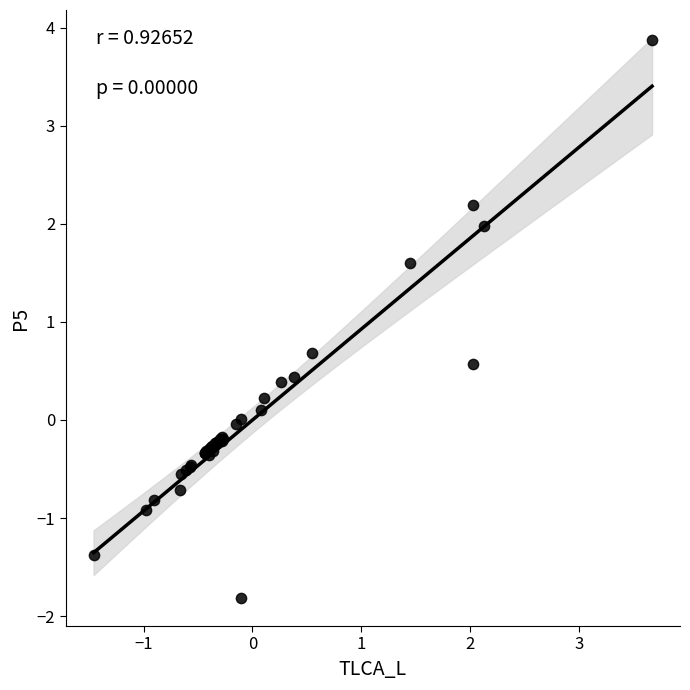

What Y value in the scatter plot is closest to 1?

0.7